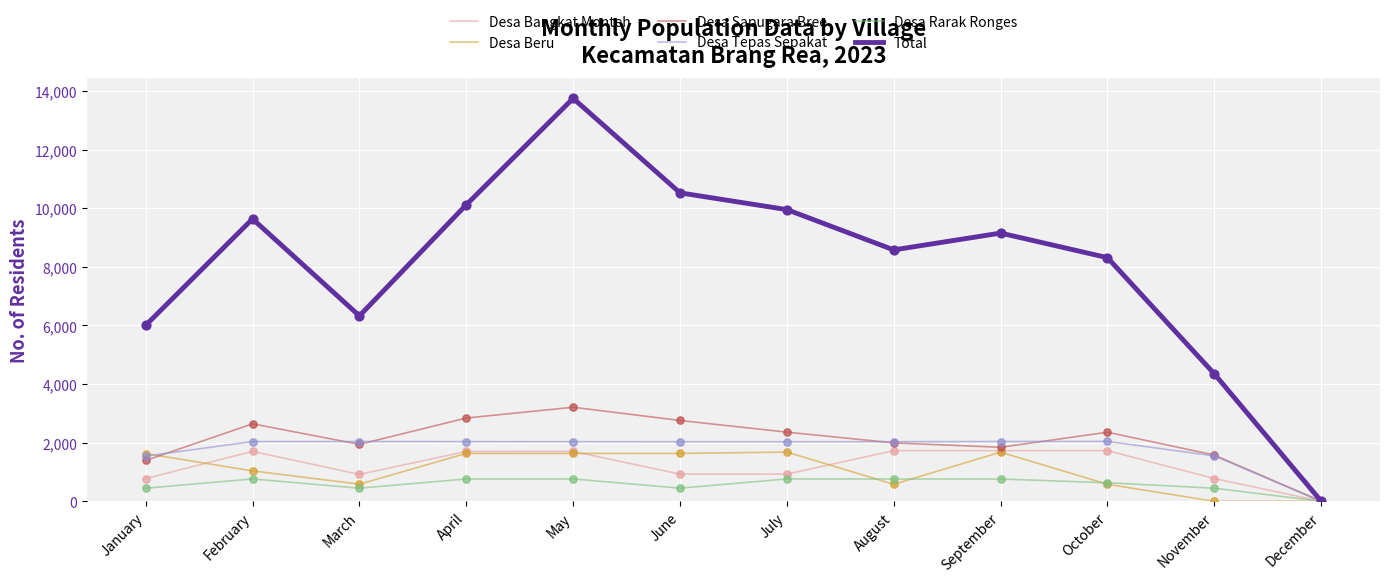

At how many categories does at least one series exceed 3843?

11